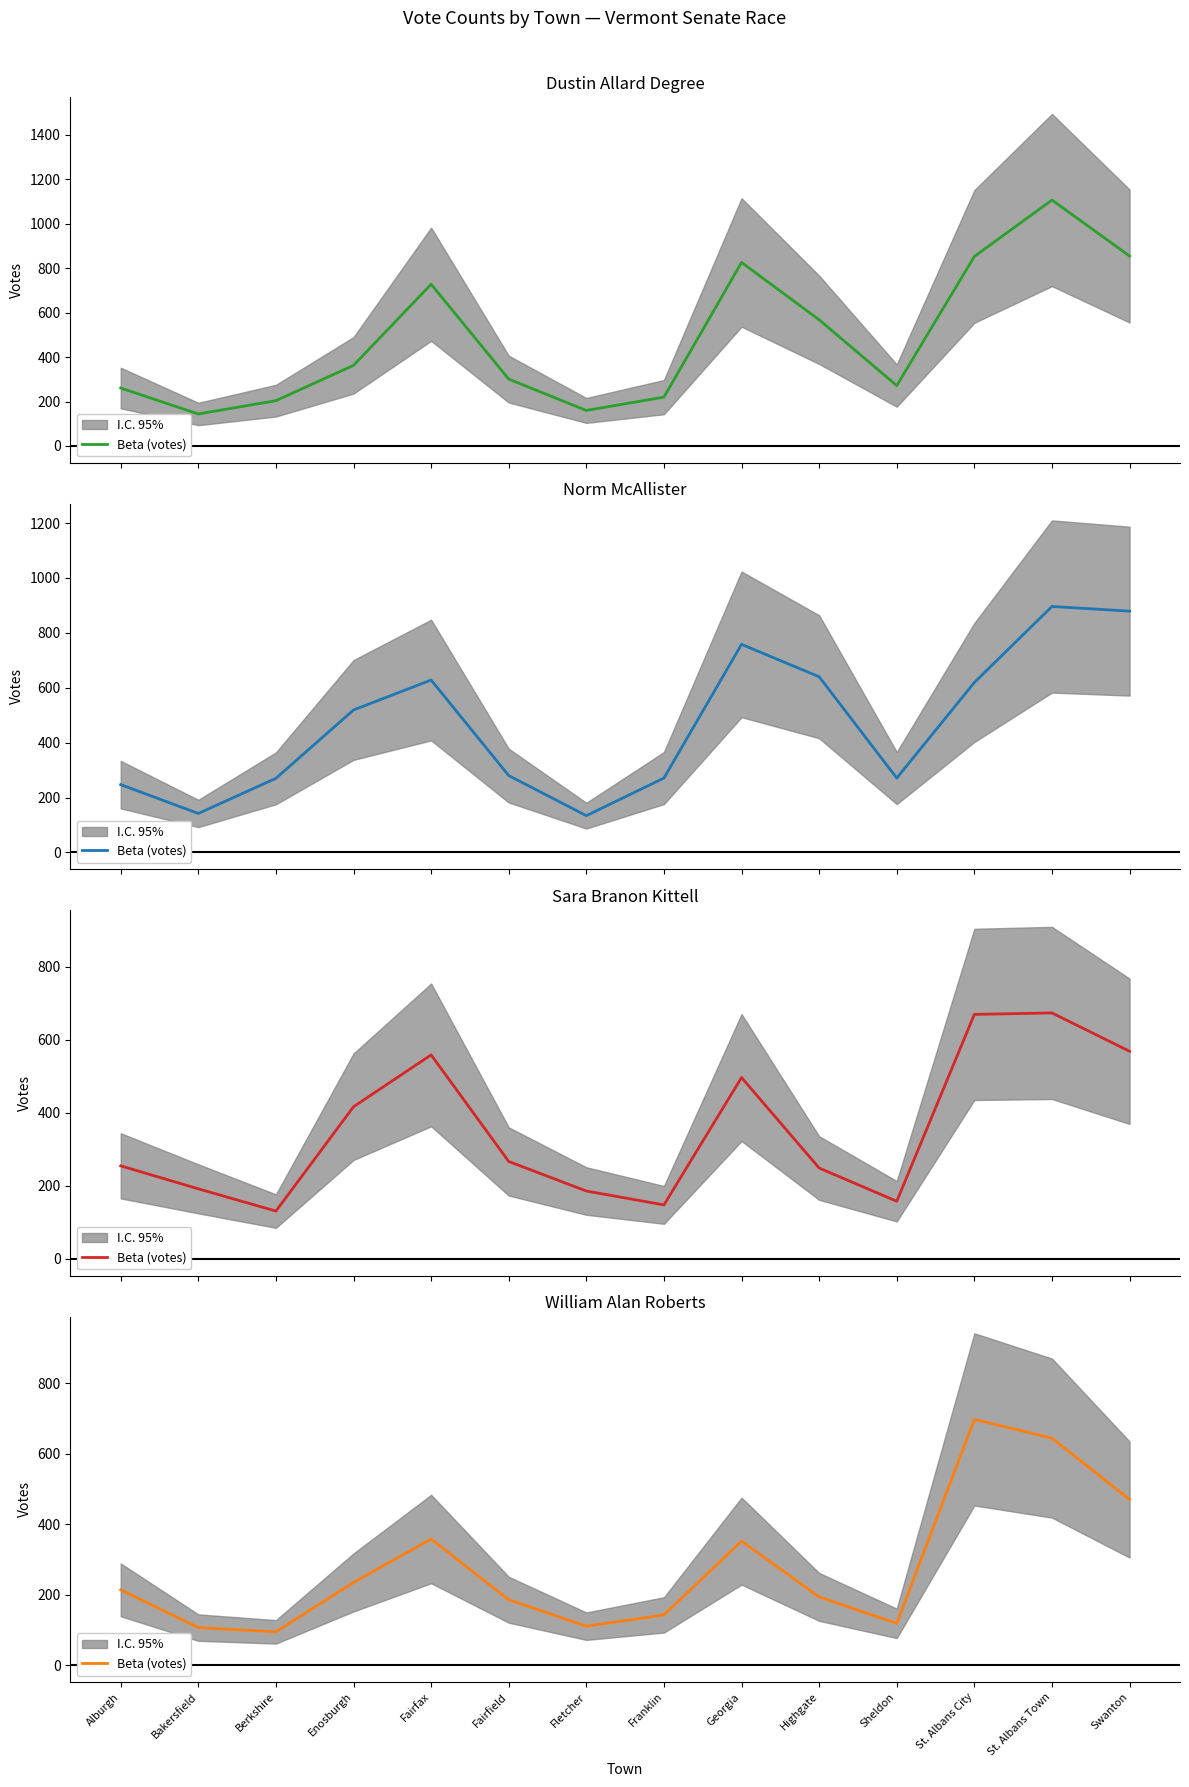

Where is the data nearest to the value 396?

Fairfax